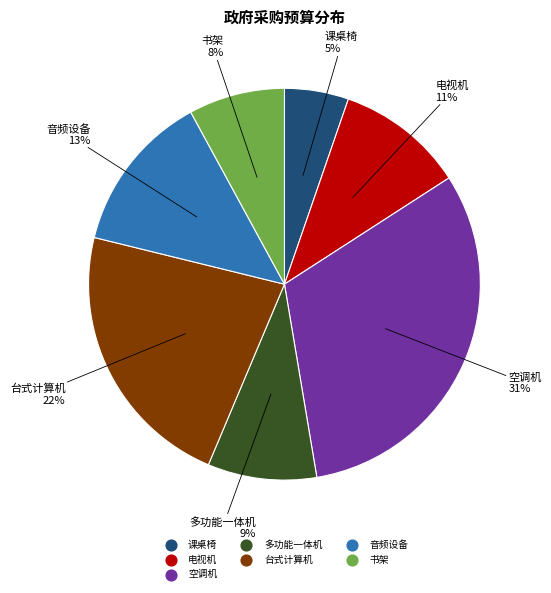

Is there a majority slice in this chart?

No